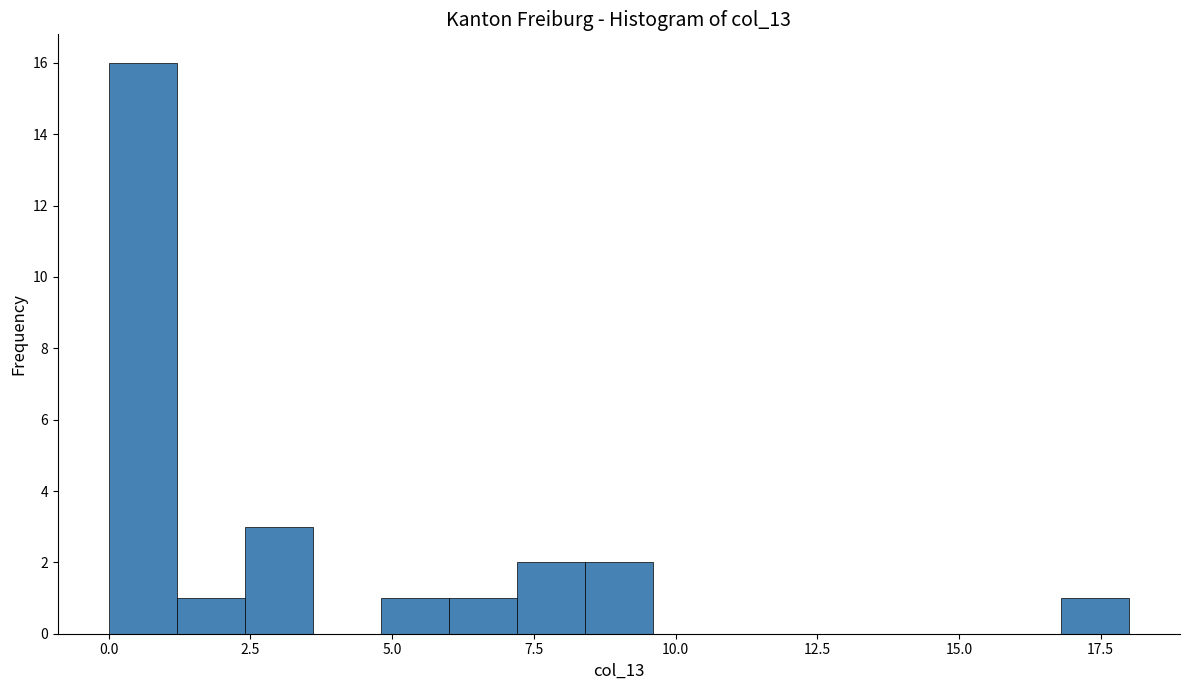

Around what value on the x-axis is the tallest bar? Give the approximate position of its centre, as read against the axis.

0.5